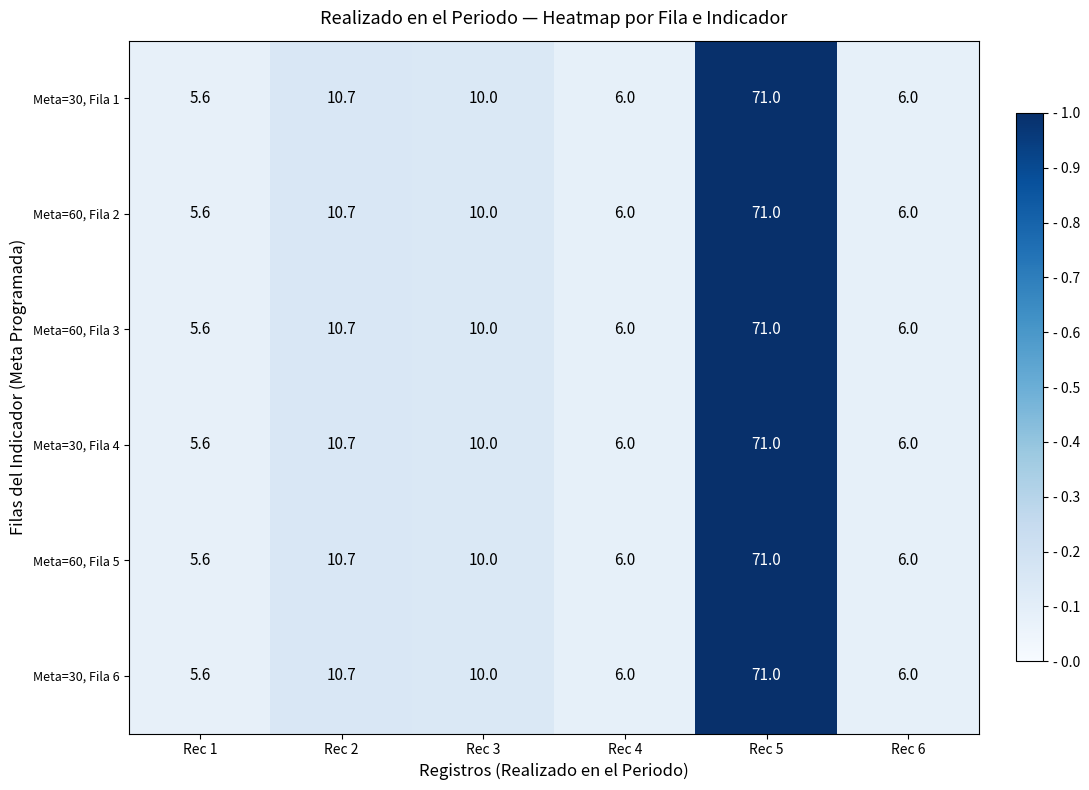

At which category is the sum across all series the highest?

Rec 5